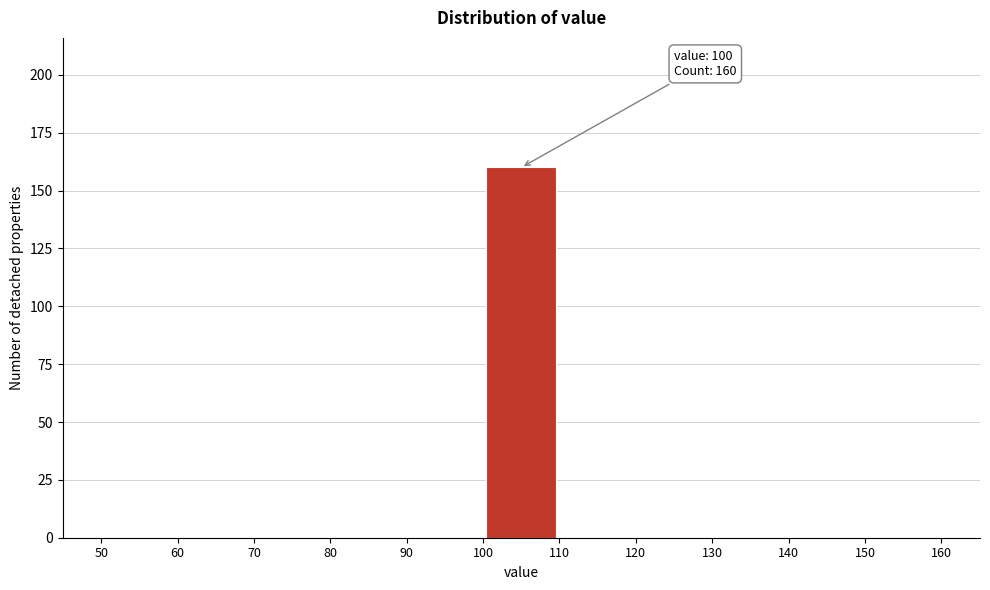

Over which range of the x-axis is the bar tallest?

100 to 110